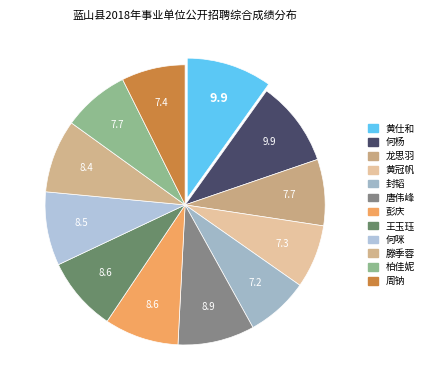

How many segments does this pie chart have?

12